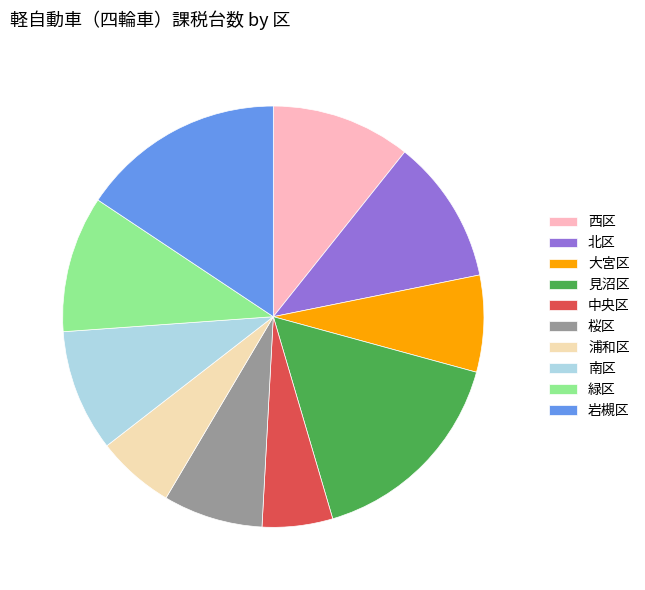

Count the number of slices in the pie.

10